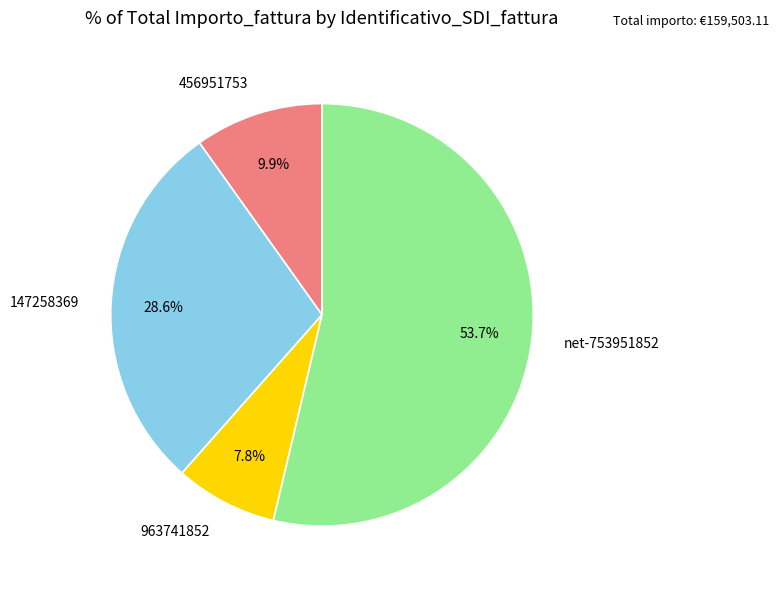

Between 963741852 and 147258369, which is larger?

147258369